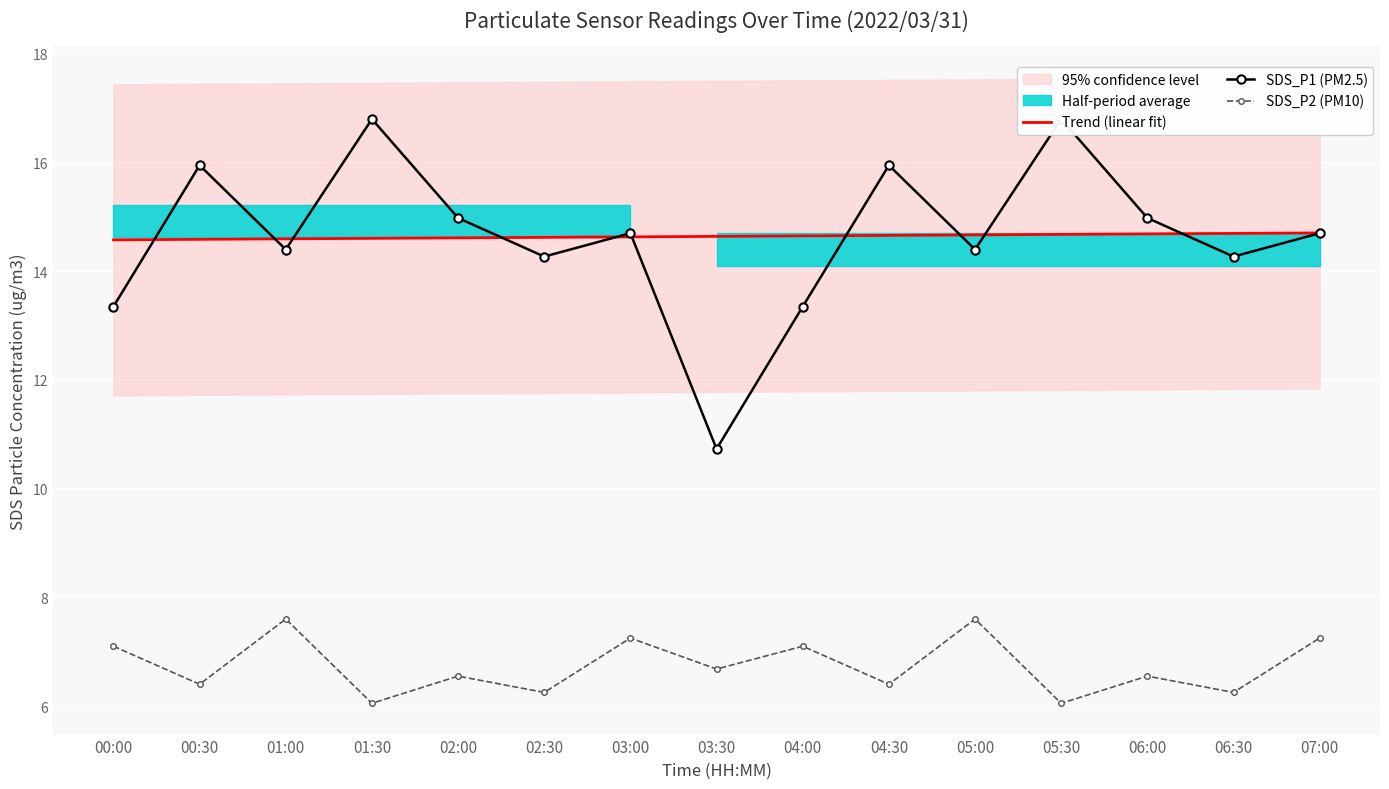

Rank the series at 07:00 from highest to lowest value.

Trend (linear fit), SDS_P1 (PM2.5), SDS_P2 (PM10)